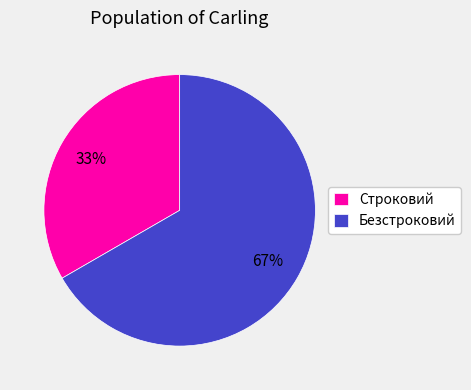

Between Строковий and Безстроковий, which is larger?

Безстроковий